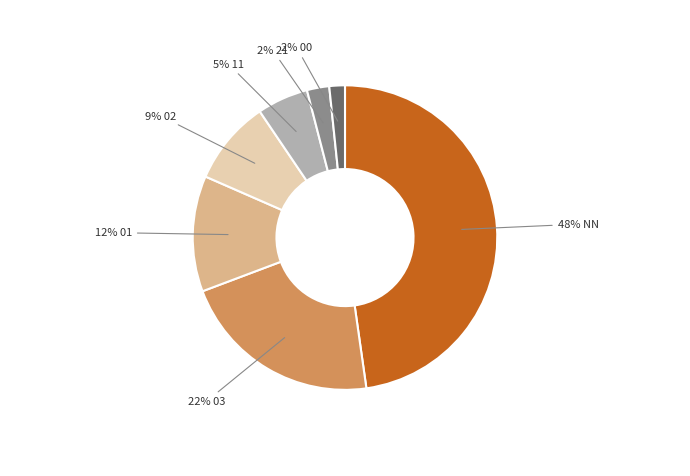

How many slices are in this pie chart?

7